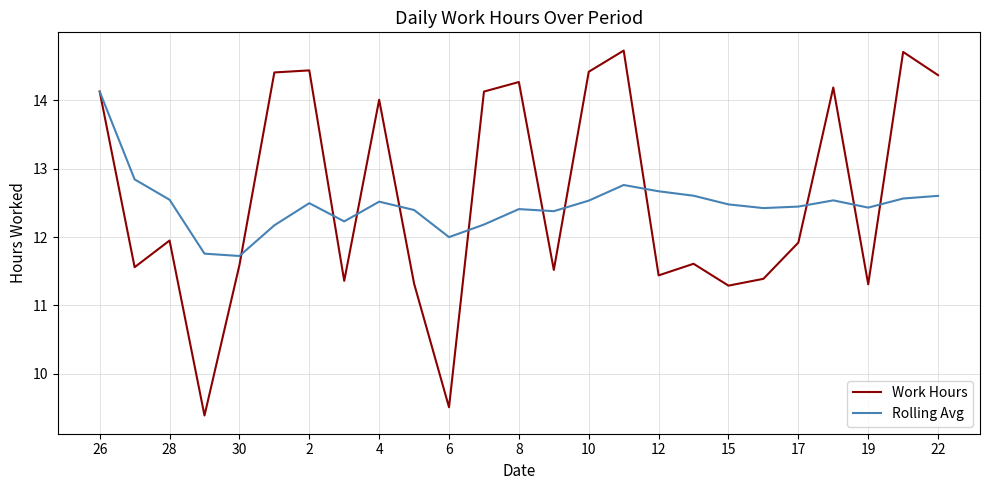

Does the chart display data point markers on the line(s)?

No